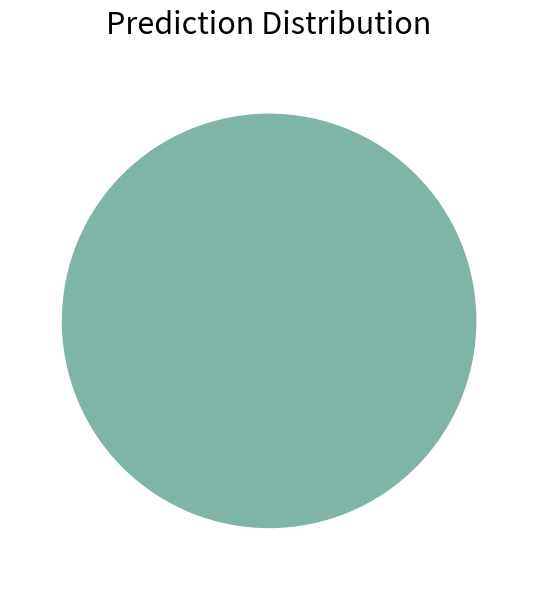

To the nearest percent, what is the difference between the largest and smallest slice percentages?

100%